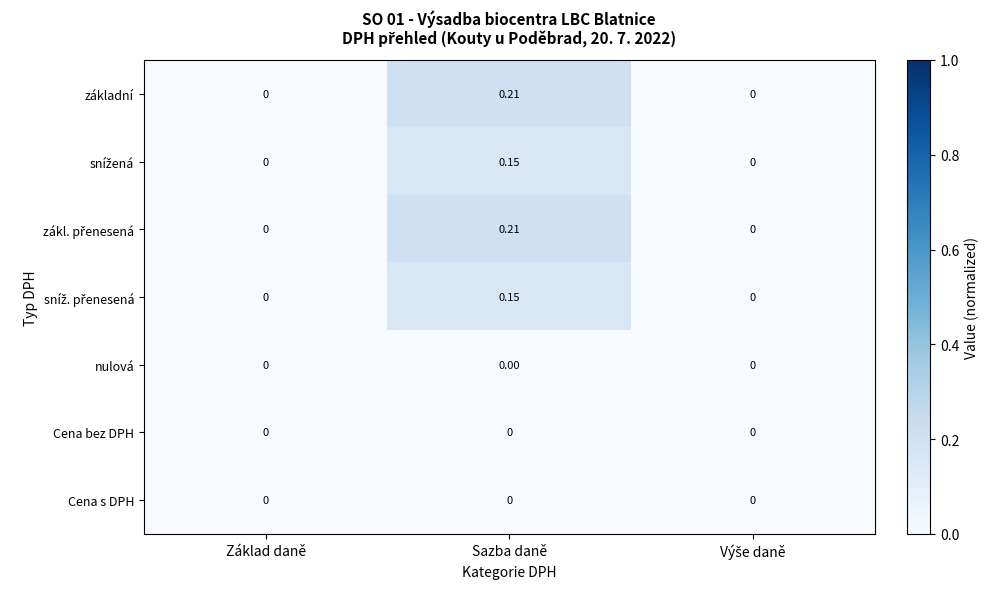

At which category does the chart reach its peak across all series?

Sazba daně